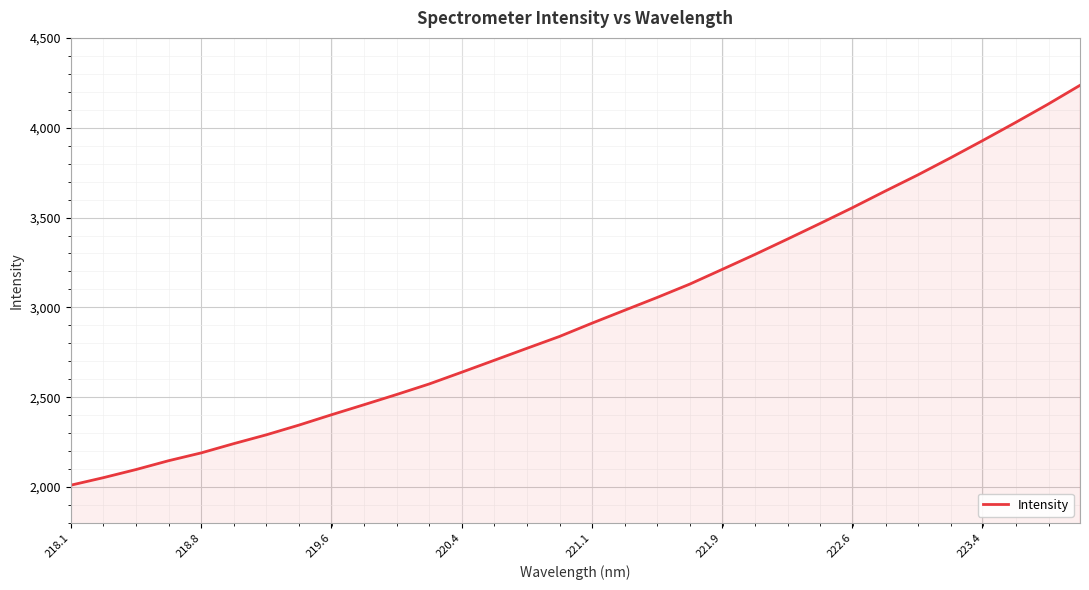

What is the minimum value shown in the chart?

2010.5